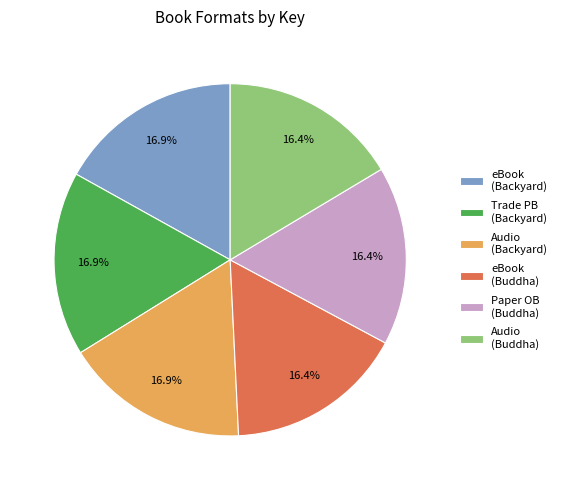

How many slices are in this pie chart?

6